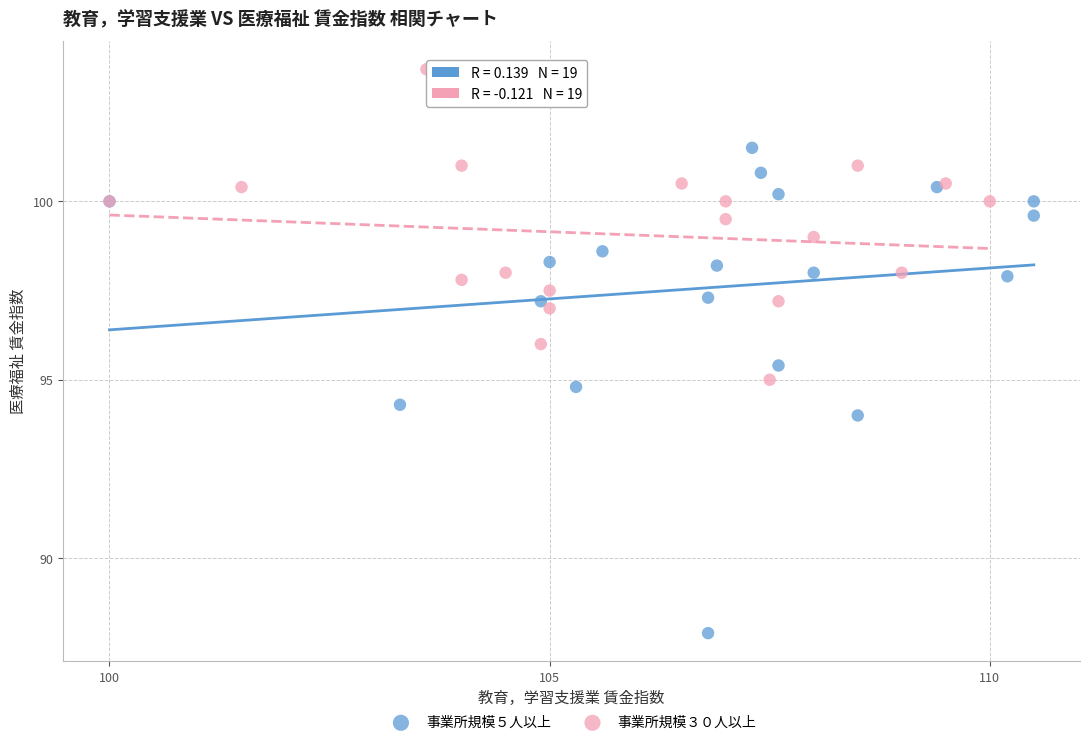

Which series contains the lowest Y value?

事業所規模５人以上